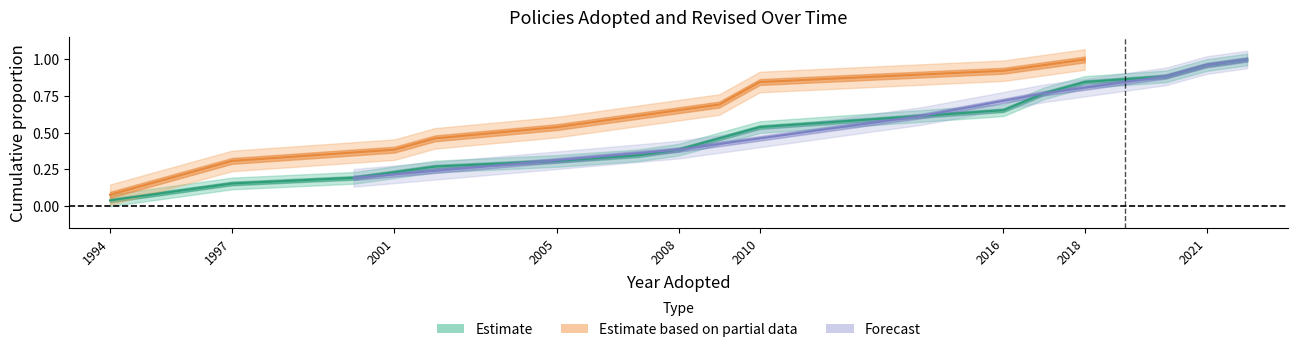

What is the difference between the values at 2016 and 2010?

0.1